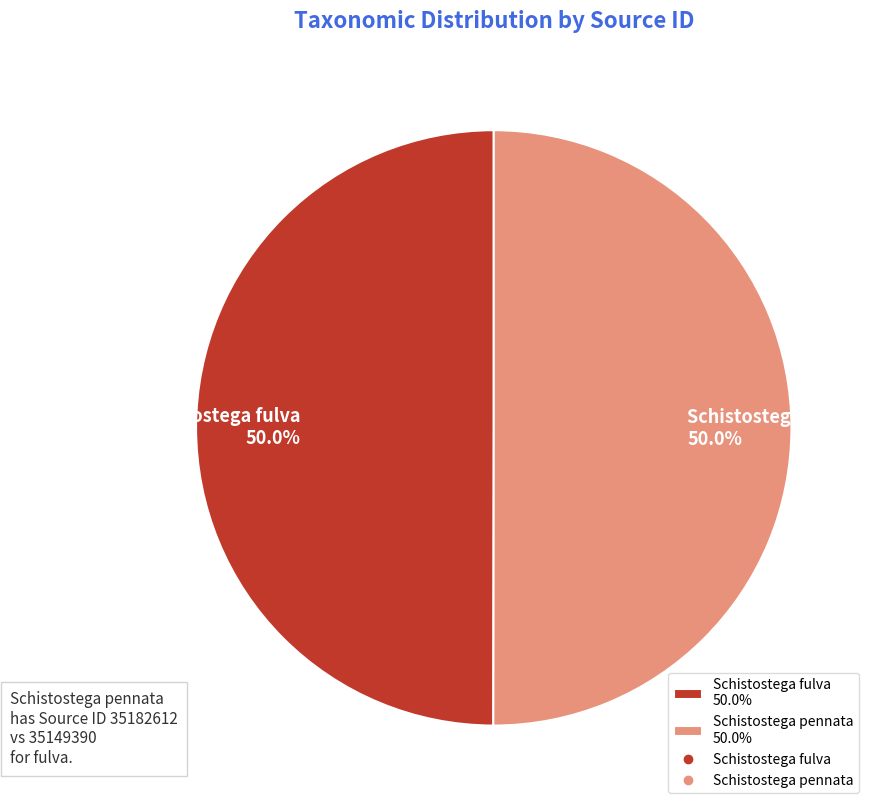

Count the number of slices in the pie.

2